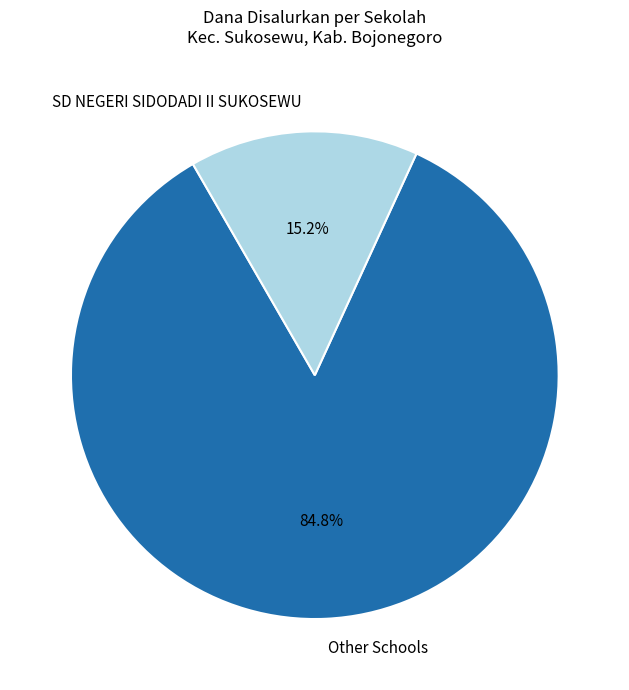

How many segments does this pie chart have?

2